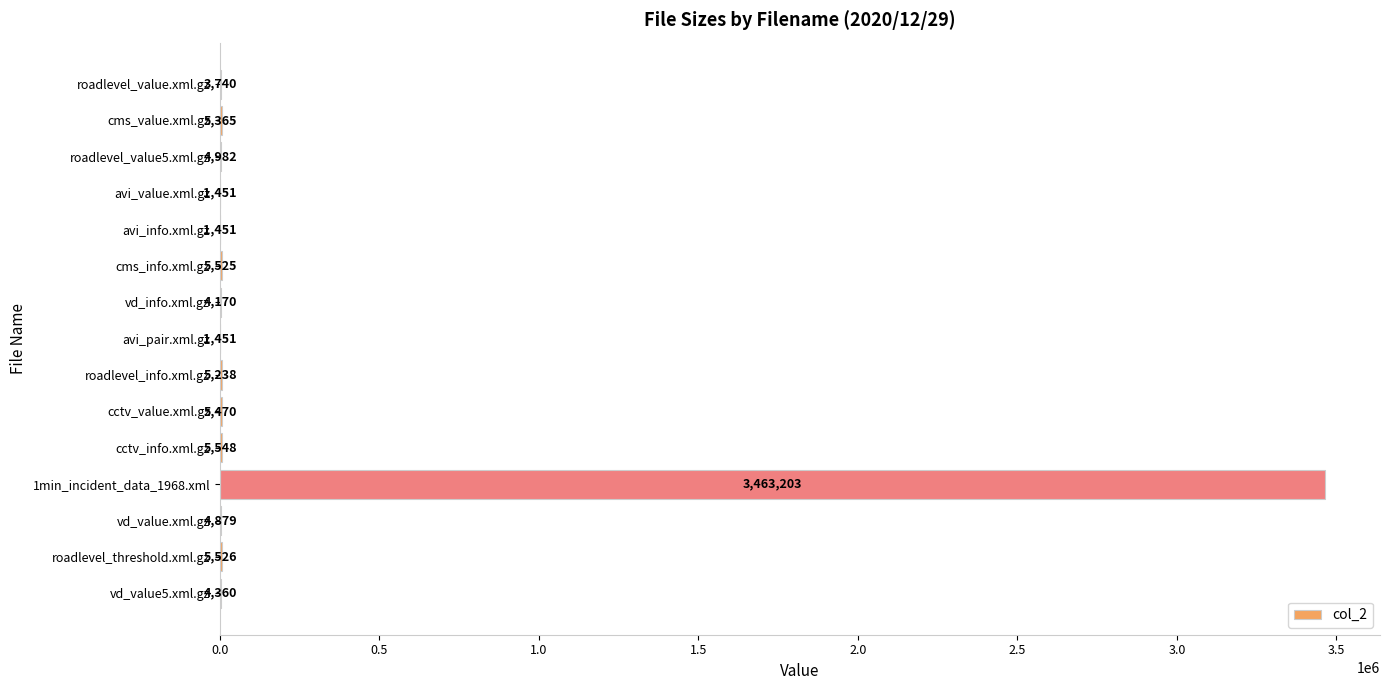

What is the ratio of the value at roadlevel_value5.xml.gz to the value at roadlevel_threshold.xml.gz?

0.9